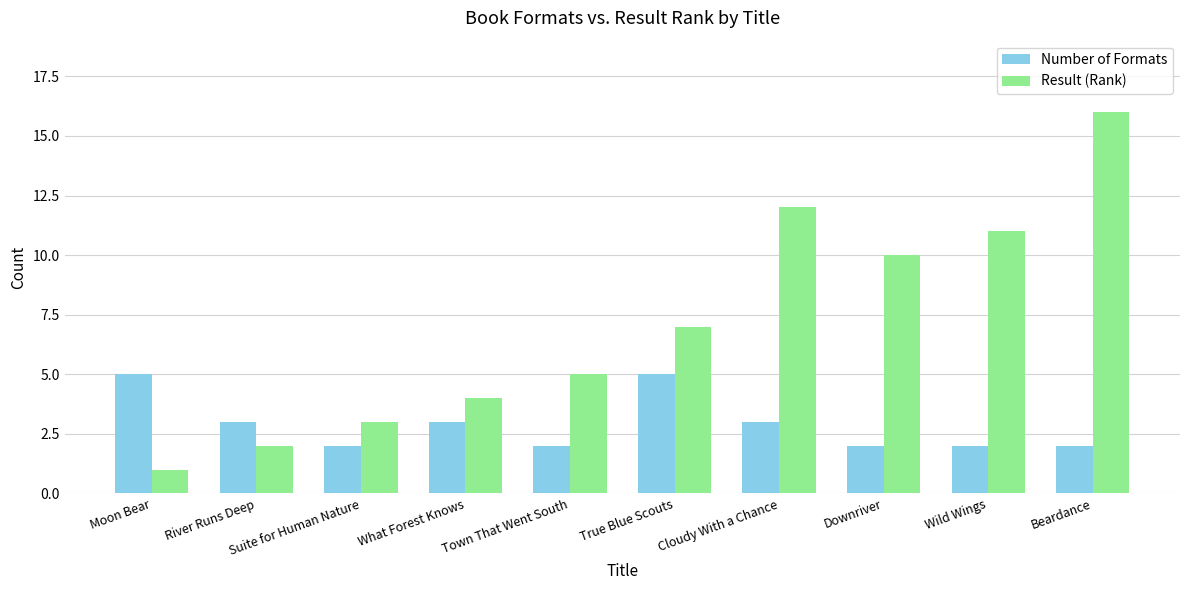

The Number of Formats series shows 2 at Suite for Human Nature. True or false?

True